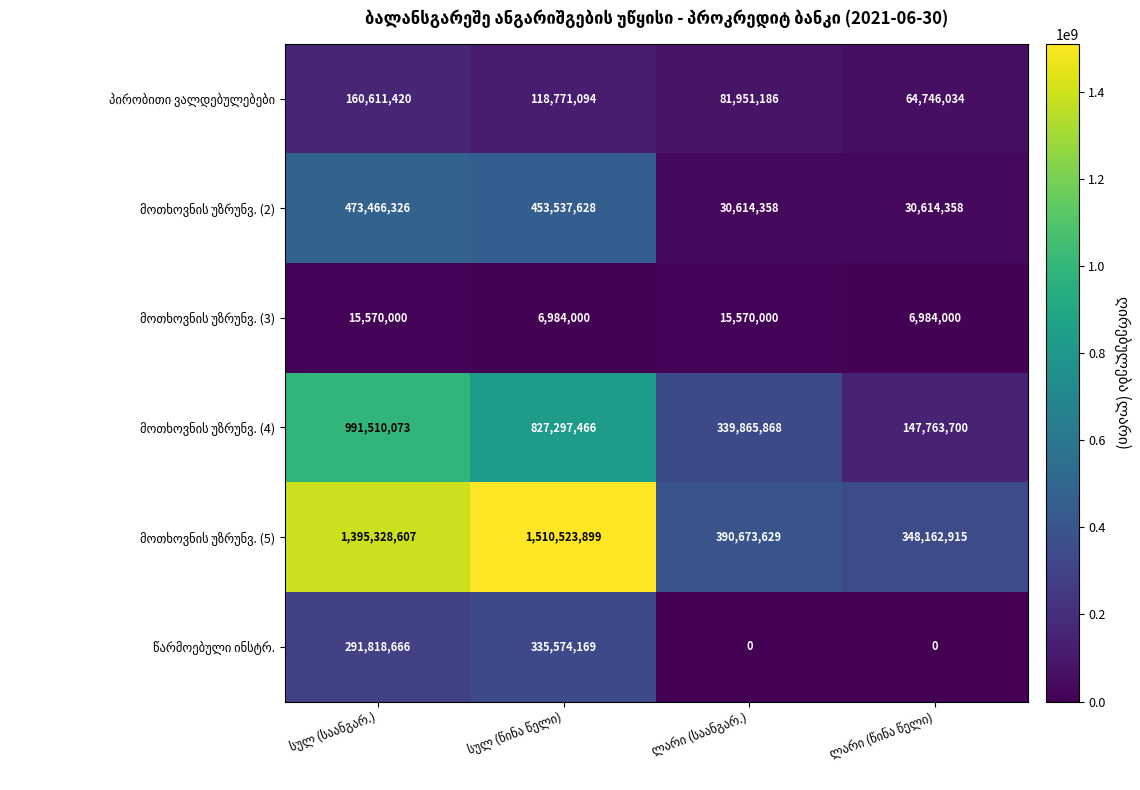

What is the greatest value displayed?

1510523899